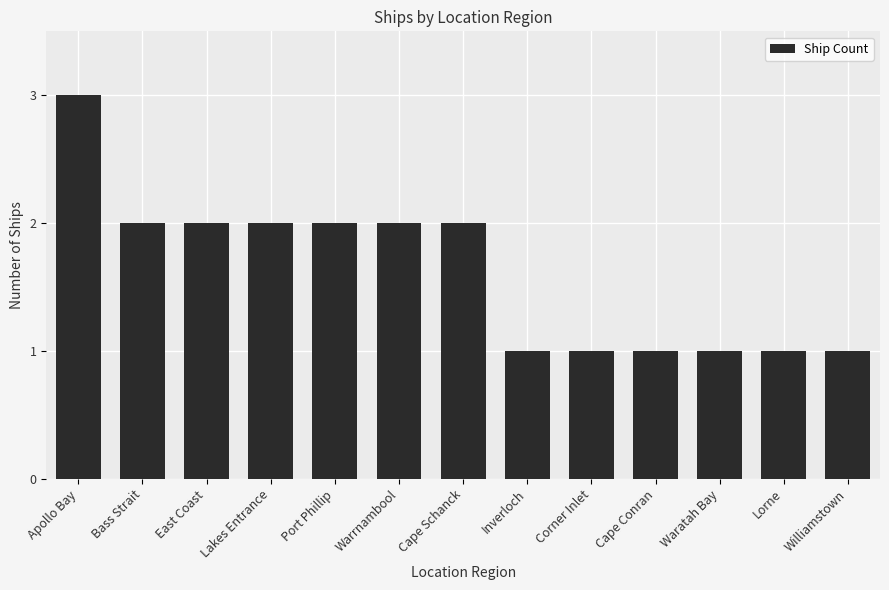

Reading right to left, extract all data points from this chart.

1	1	1	1	1	1	2	2	2	2	2	2	3